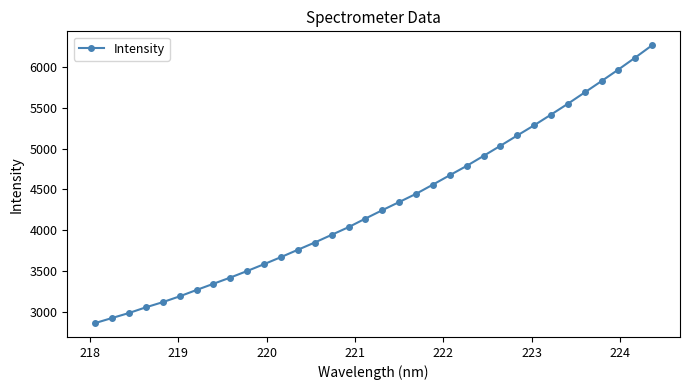

What is the greatest value displayed?

6271.9